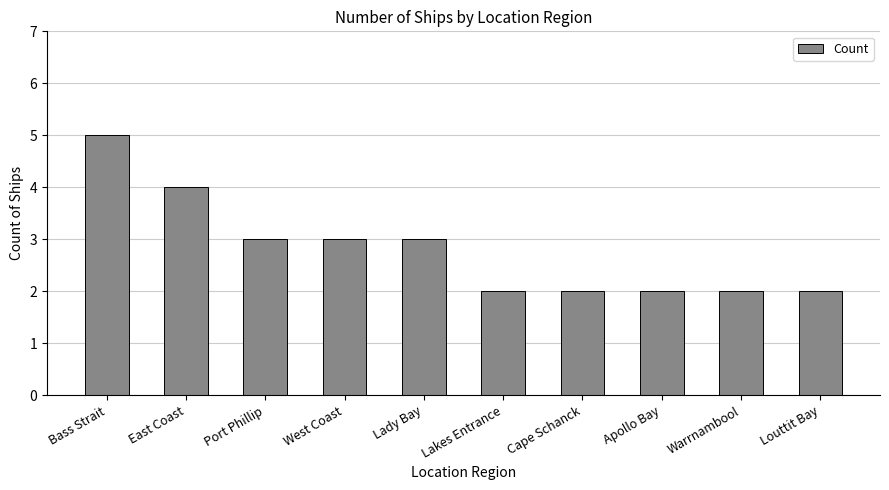

What value does the data have at Lady Bay?

3